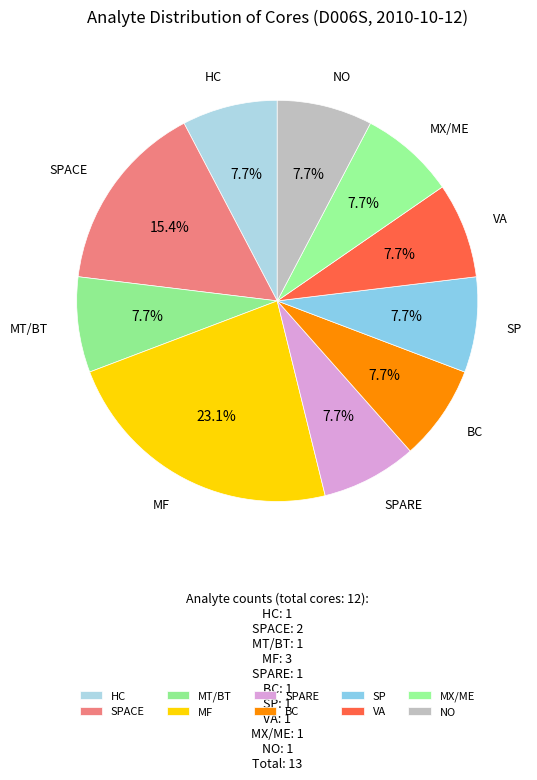

What is the largest slice in the pie chart?

MF